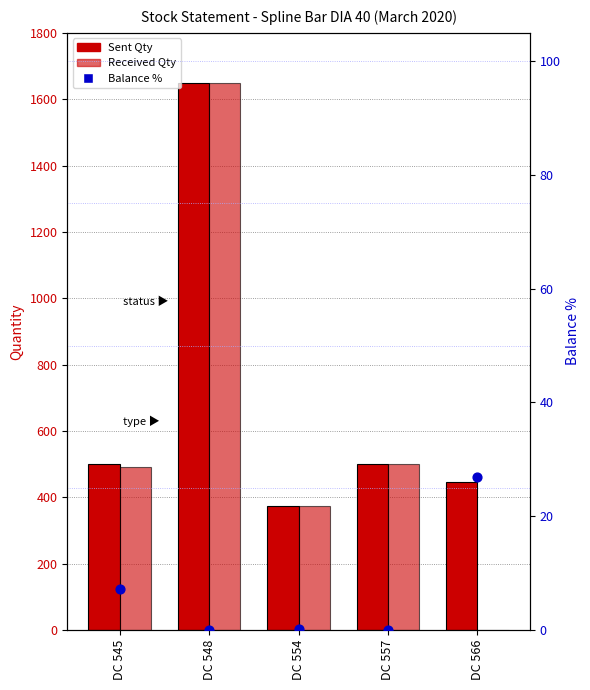

Which series has the largest total across all categories?

Sent Qty